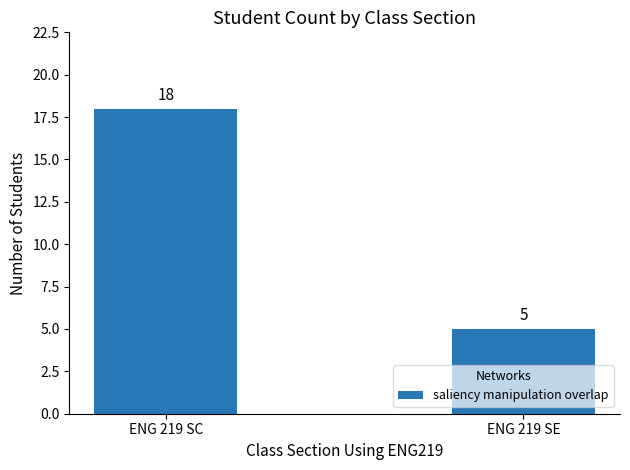

List the labels in order of value, smallest first.

ENG 219 SE, ENG 219 SC